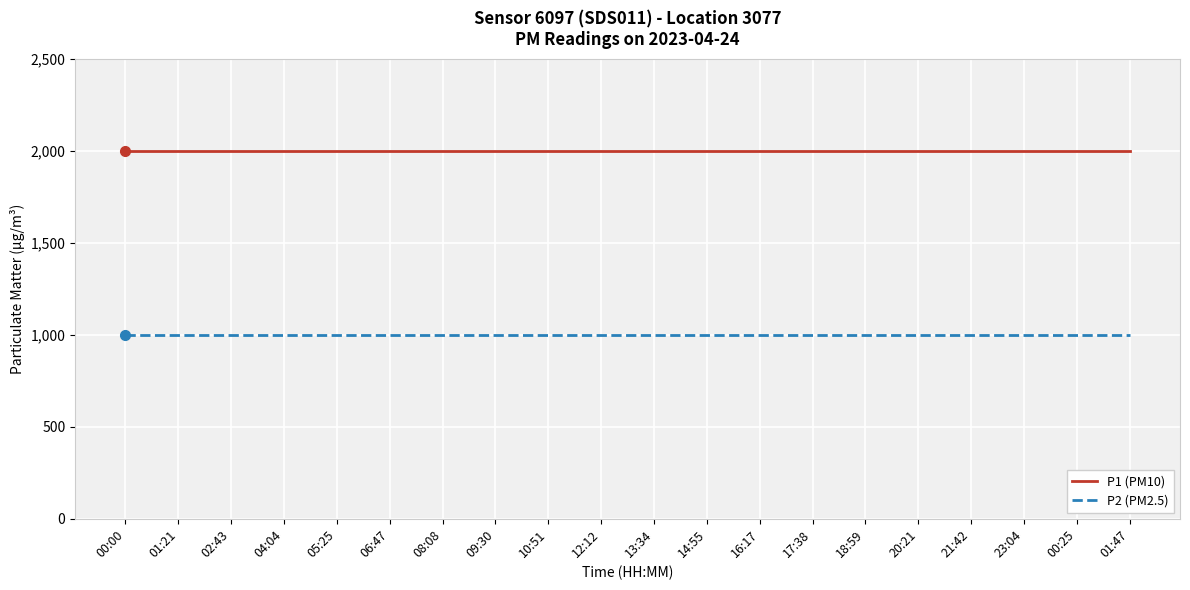

What position from the right is 16:17?

8